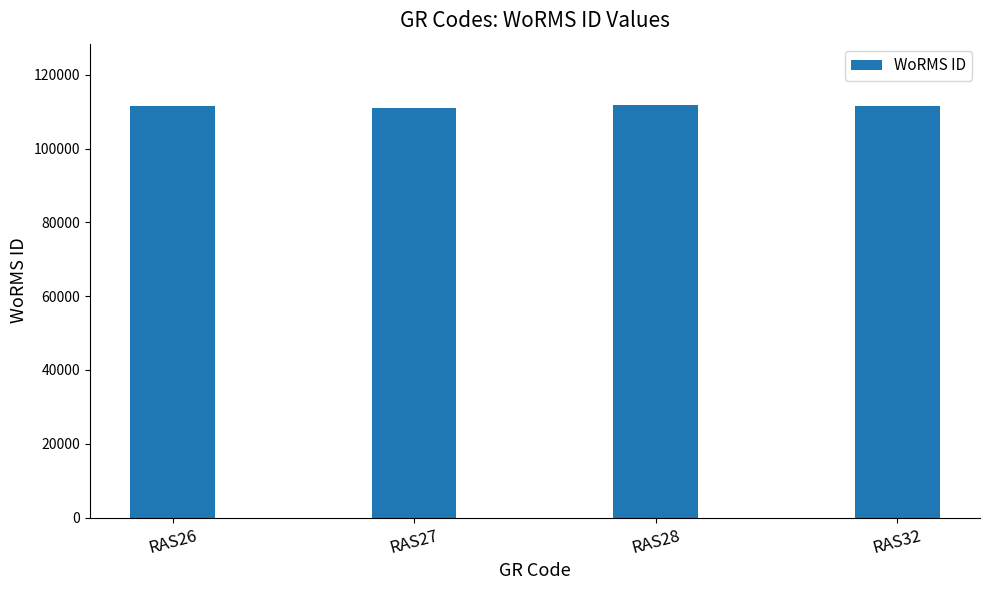

The value at RAS26 is 76347. True or false?

False